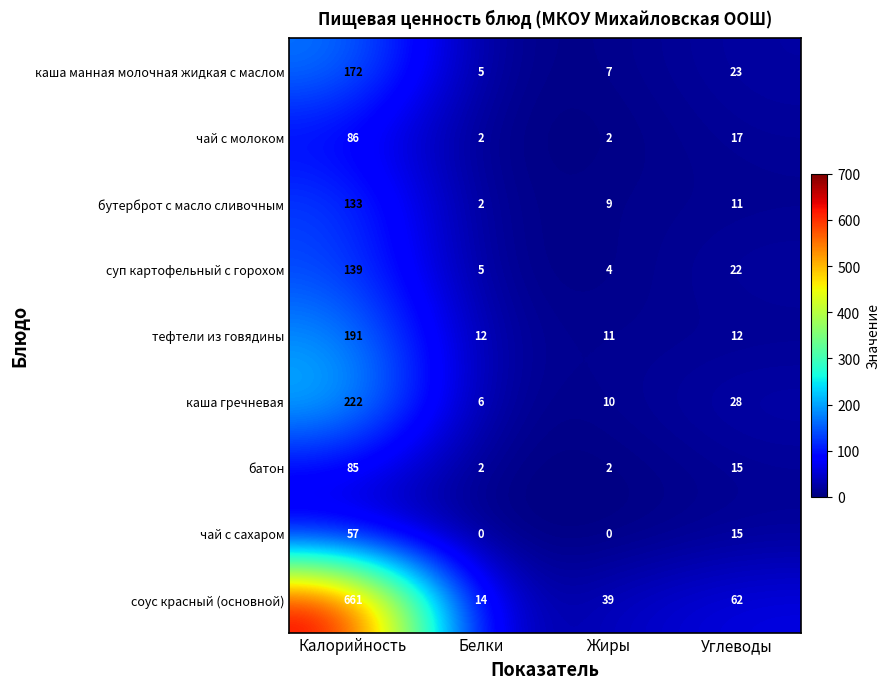

Between Калорийность and Жиры, which series saw the biggest shift?

соус красный (основной)